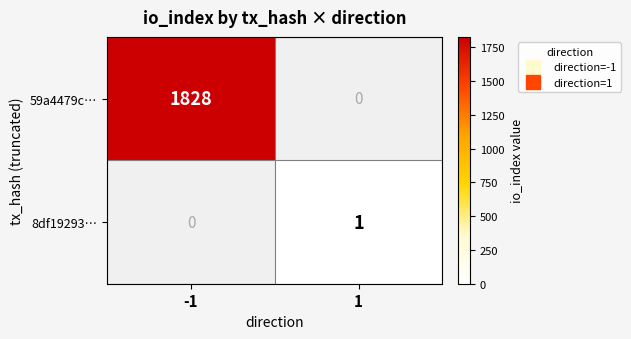

What is the maximum value shown in the chart?

1828